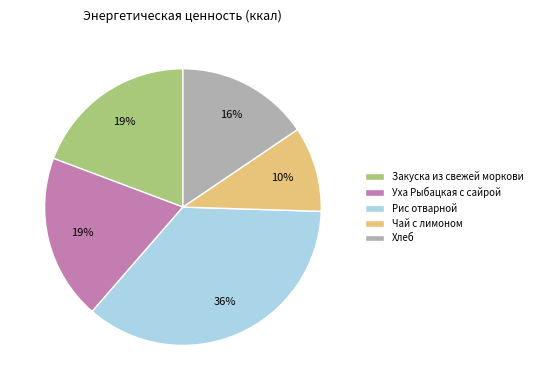

To the nearest percent, what is the combined percentage of Чай с лимоном and Уха Рыбацкая с сайрой?

29%